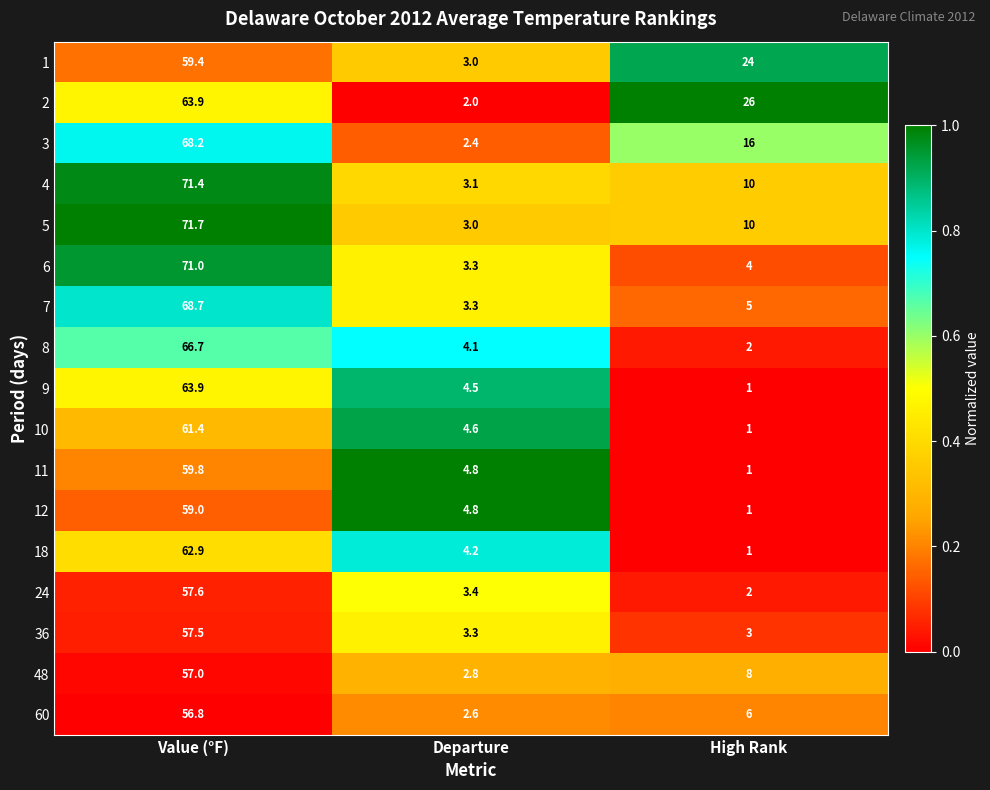

Is the value of 18 at Value (°F) greater than the value of 36 at Departure?

Yes